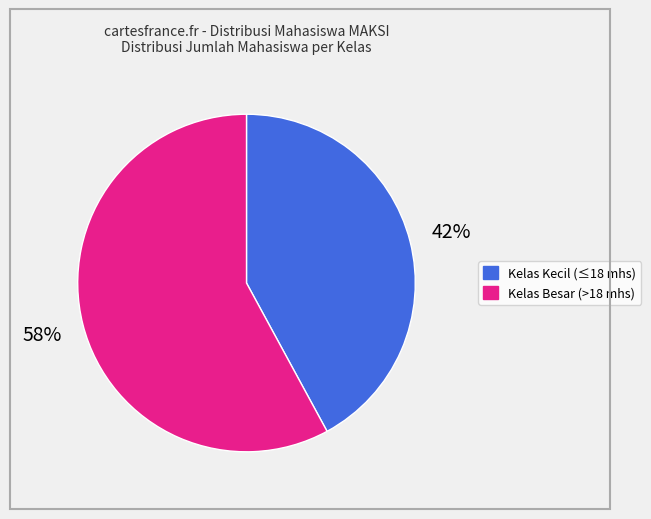

How many slices are in this pie chart?

2